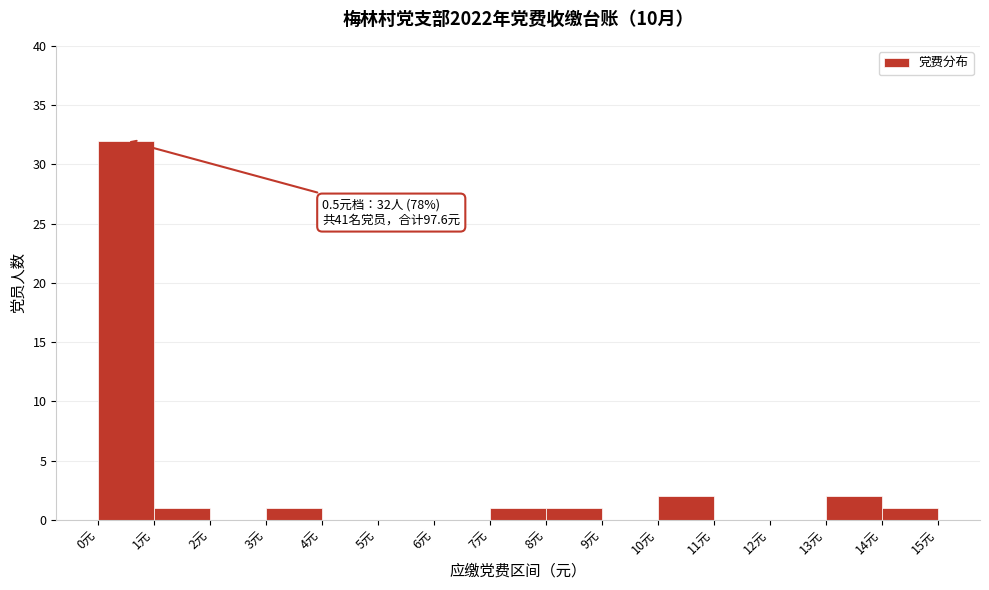

Which range on the x-axis has the tallest bar?

0 to 1